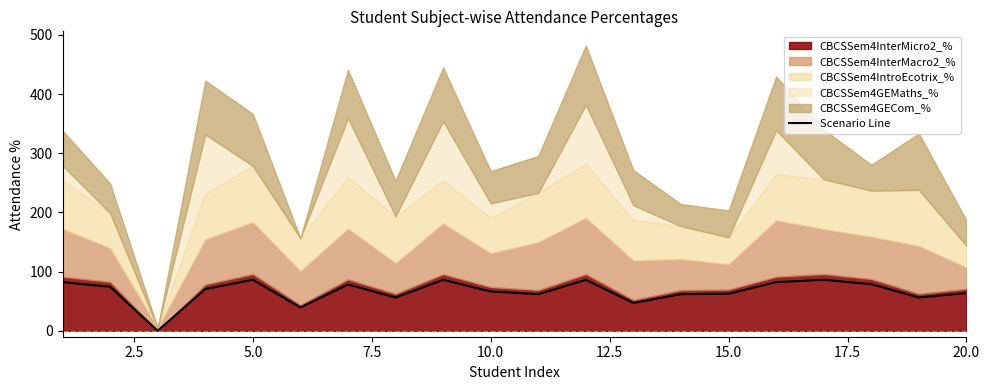

Count the number of values greater than 70.

10